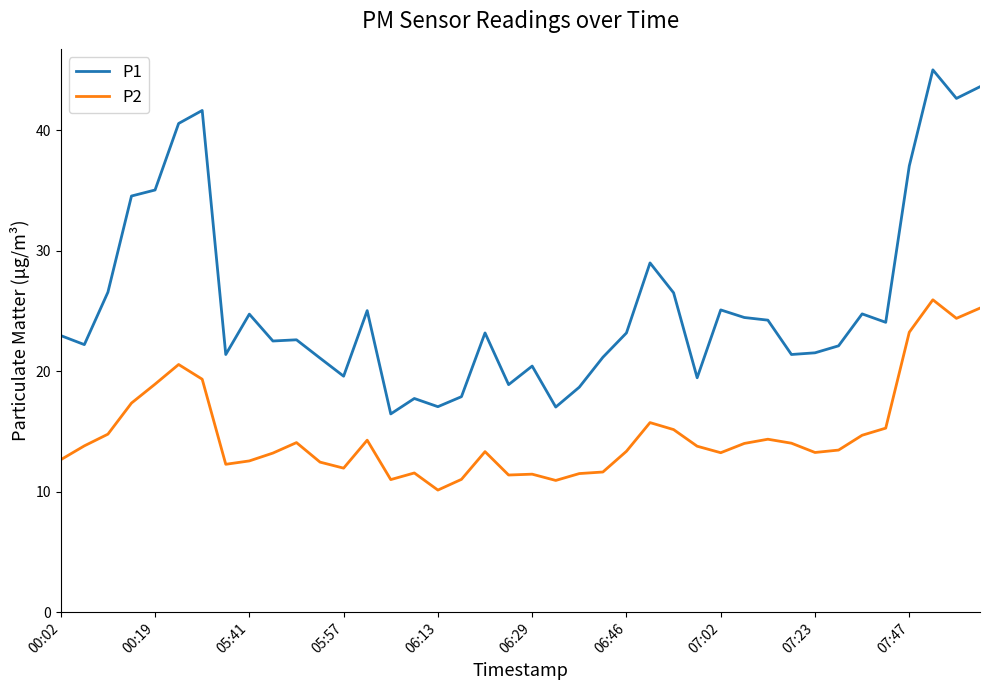

True or false: P1 and P2 cross at least once.

False